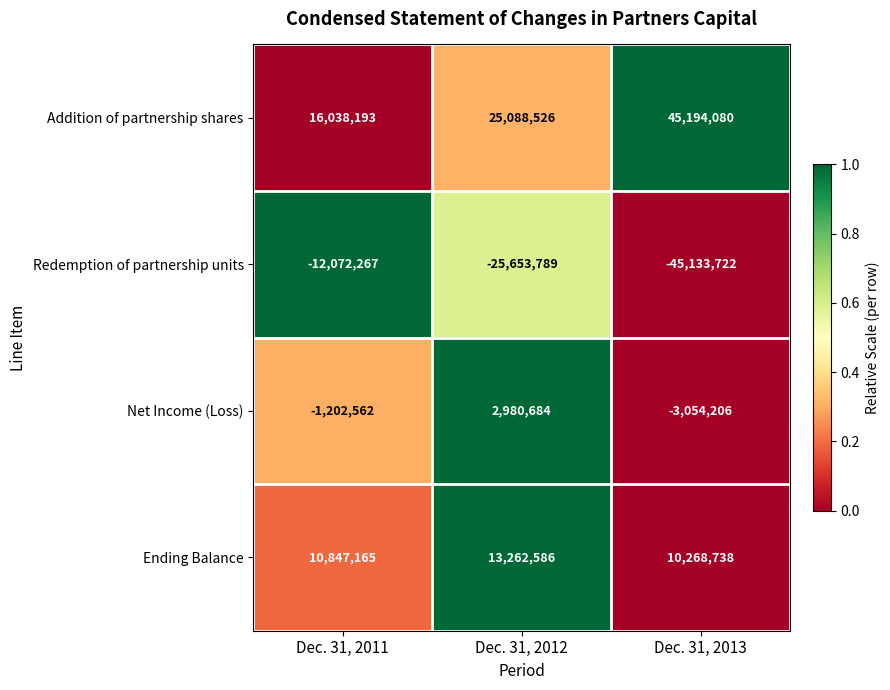

Reading right to left, what are all the values shown in this chart?

Addition of partnership shares: Dec. 31, 2013=45194080	Dec. 31, 2012=25088526	Dec. 31, 2011=16038193
Redemption of partnership units: Dec. 31, 2013=-45133722	Dec. 31, 2012=-25653789	Dec. 31, 2011=-12072267
Net Income (Loss): Dec. 31, 2013=-3054206	Dec. 31, 2012=2980684	Dec. 31, 2011=-1202562
Ending Balance: Dec. 31, 2013=10268738	Dec. 31, 2012=13262586	Dec. 31, 2011=10847165